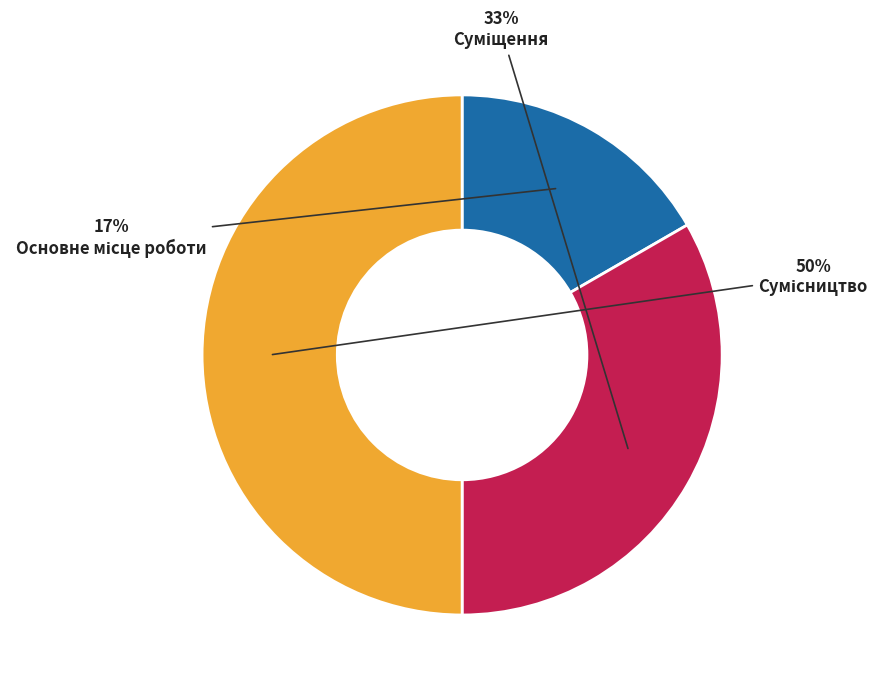

How many slices are in this pie chart?

3